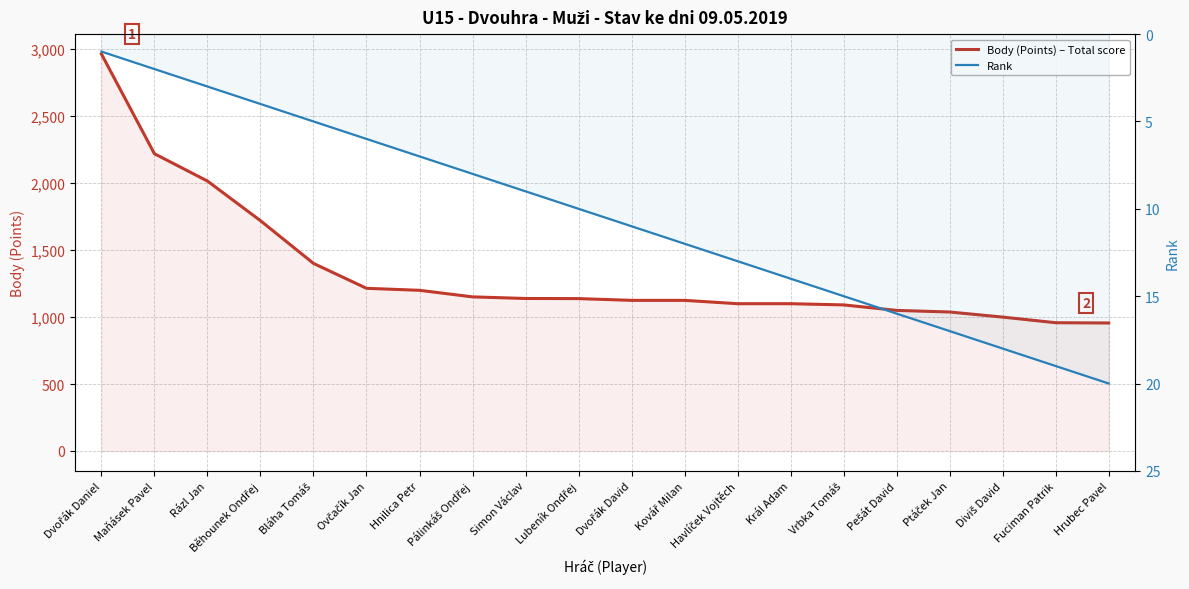

What are all the series names shown in the legend?

Body (Points) – Total score, Rank